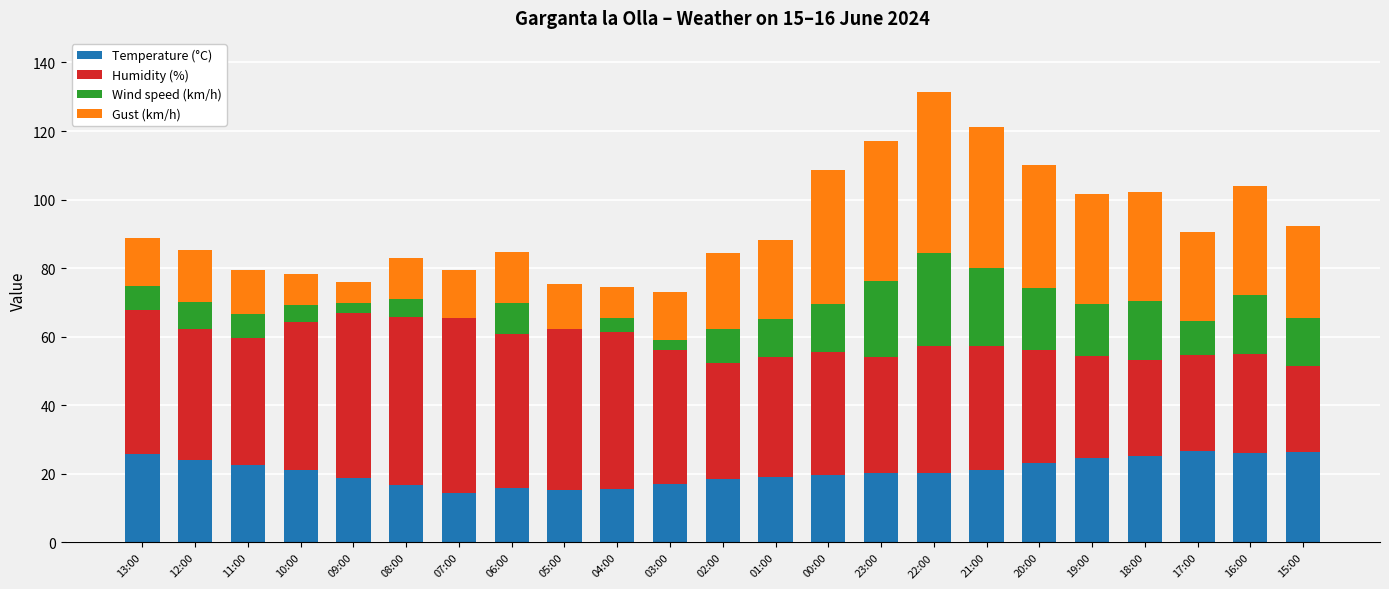

What is the total value across all series at 15:00?

92.4